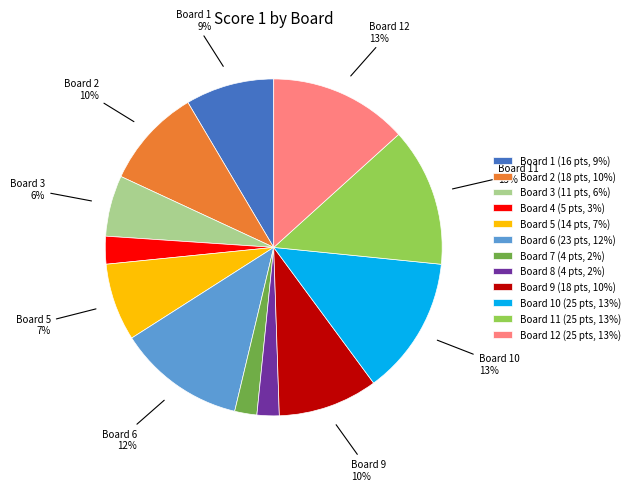

To the nearest percent, what is the average slice percentage?

8%